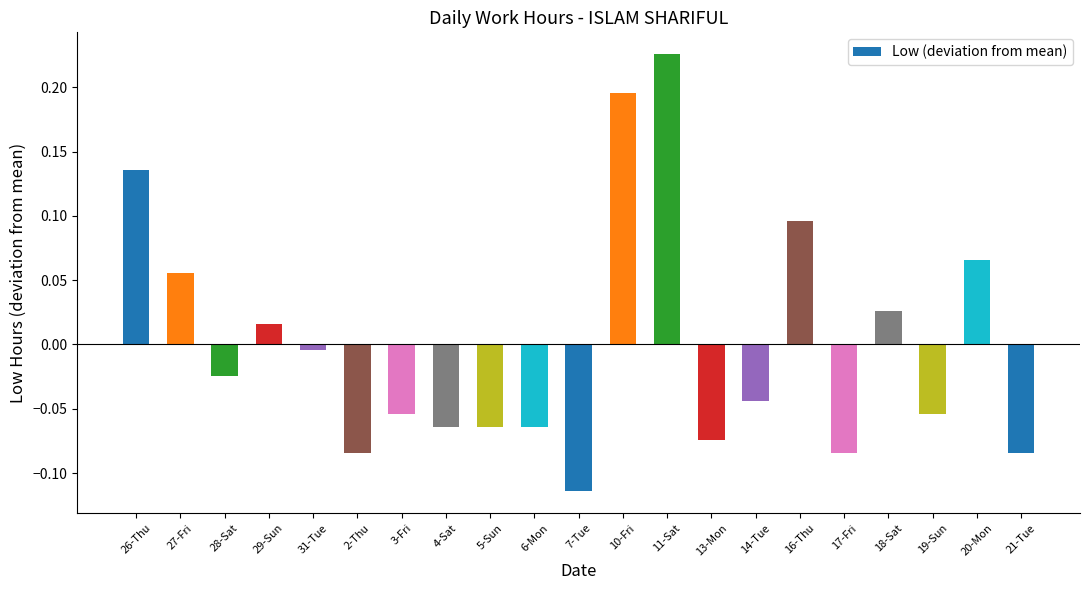

True or false: the data shows -0.0 at 19-Sun.

False